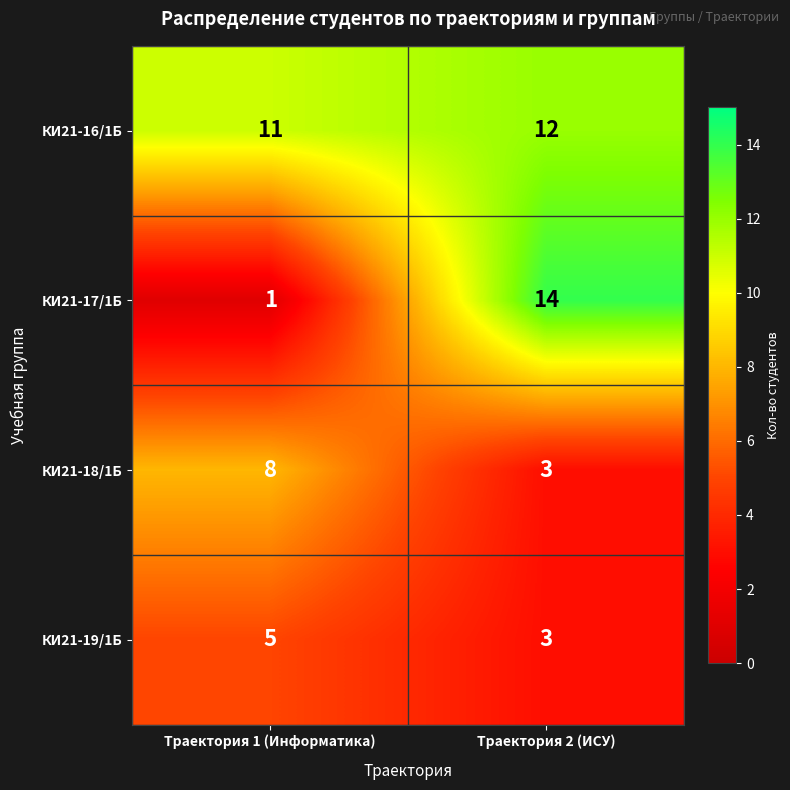

Is it true that КИ21-16/1Б equals 6 at Траектория 2 (ИСУ)?

False